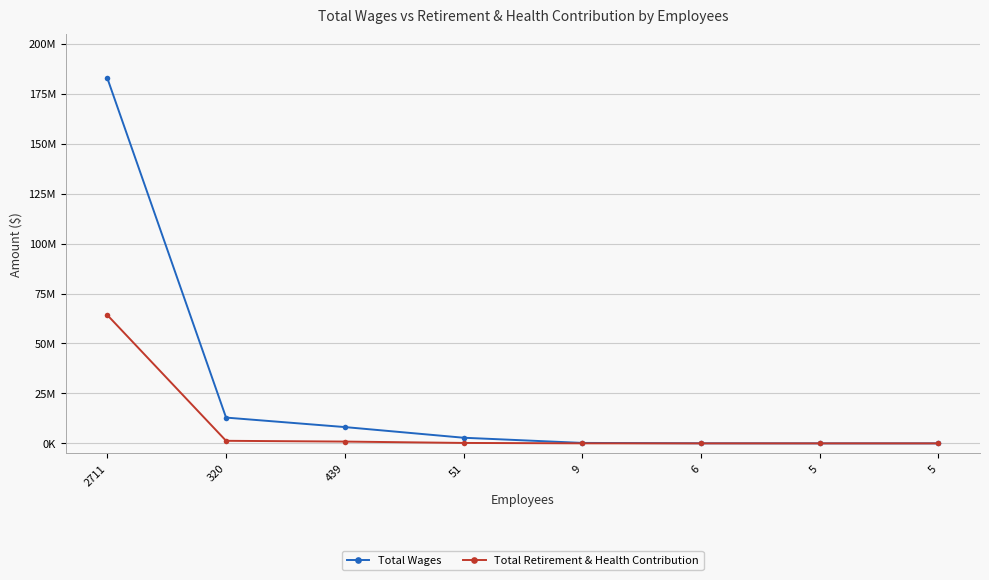

List the series in order of their overall mean, lowest first.

Total Retirement & Health Contribution, Total Wages